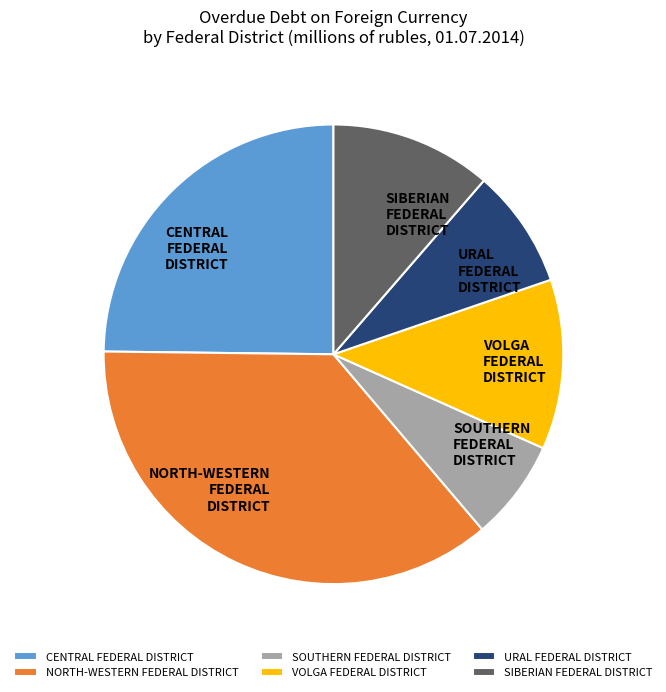

True or false: URAL FEDERAL DISTRICT accounts for 3% of the total.

False